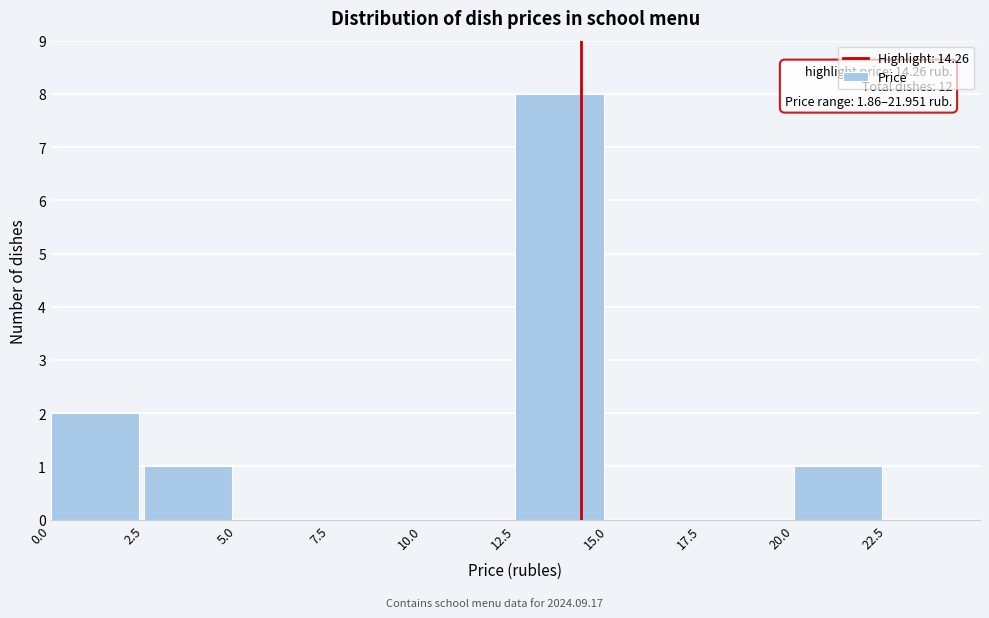

Over which range of the x-axis is the bar tallest?

12.5 to 15.0